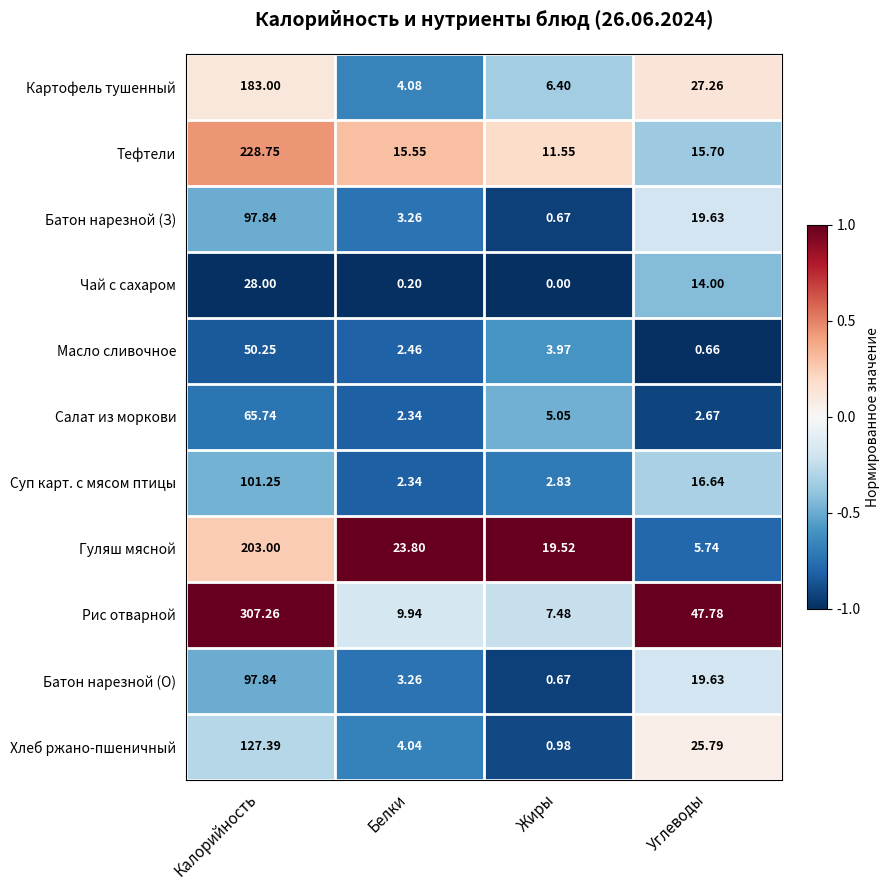

Rank the categories by Батон нарезной (О) value from lowest to highest.

Жиры, Белки, Углеводы, Калорийность